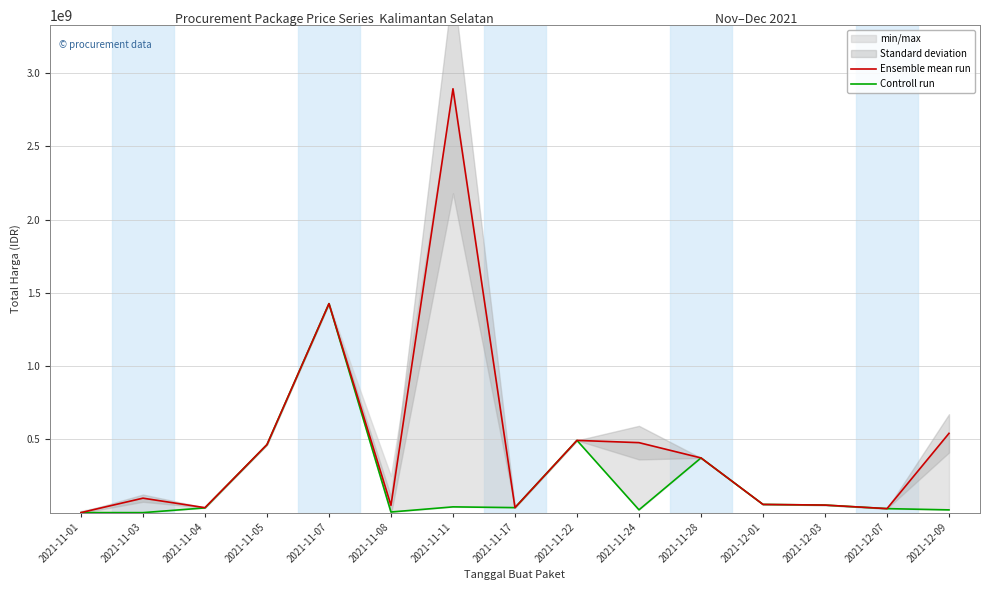

Is this an area chart (filled region under the line)?

No